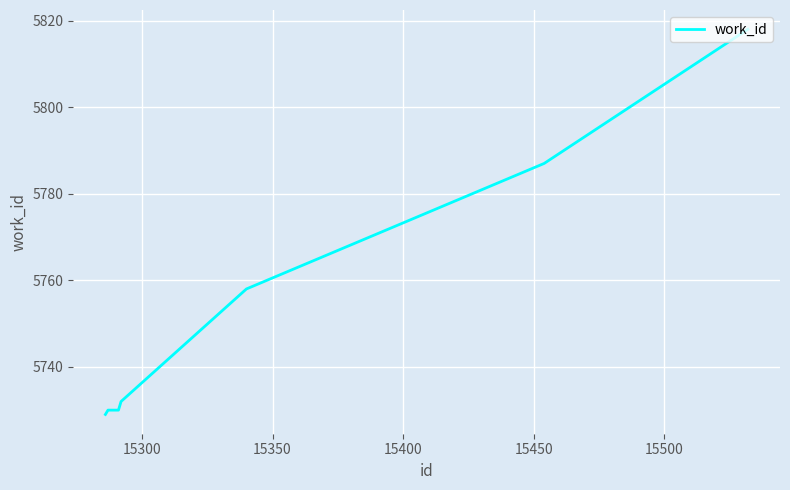

What is the sum of all values?

46014